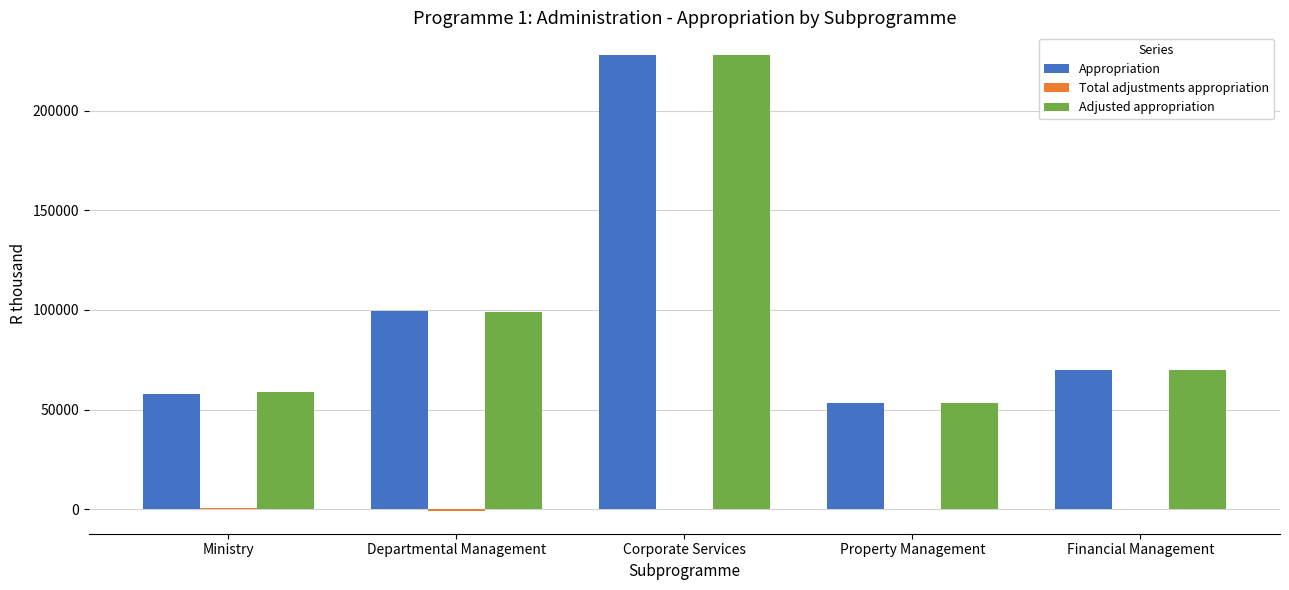

Which label corresponds to the largest value in the chart?

Corporate Services